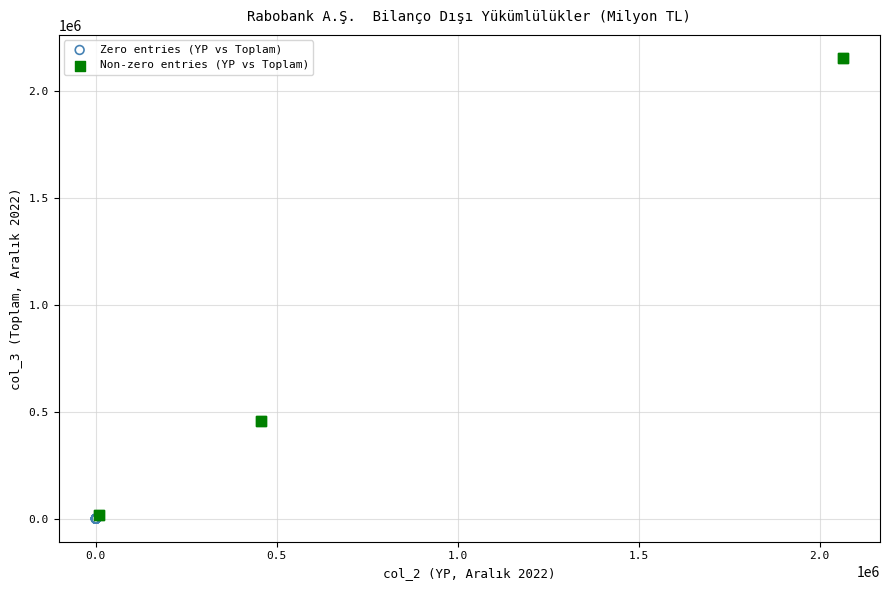

Which series contains the highest Y value?

Non-zero entries (YP vs Toplam)